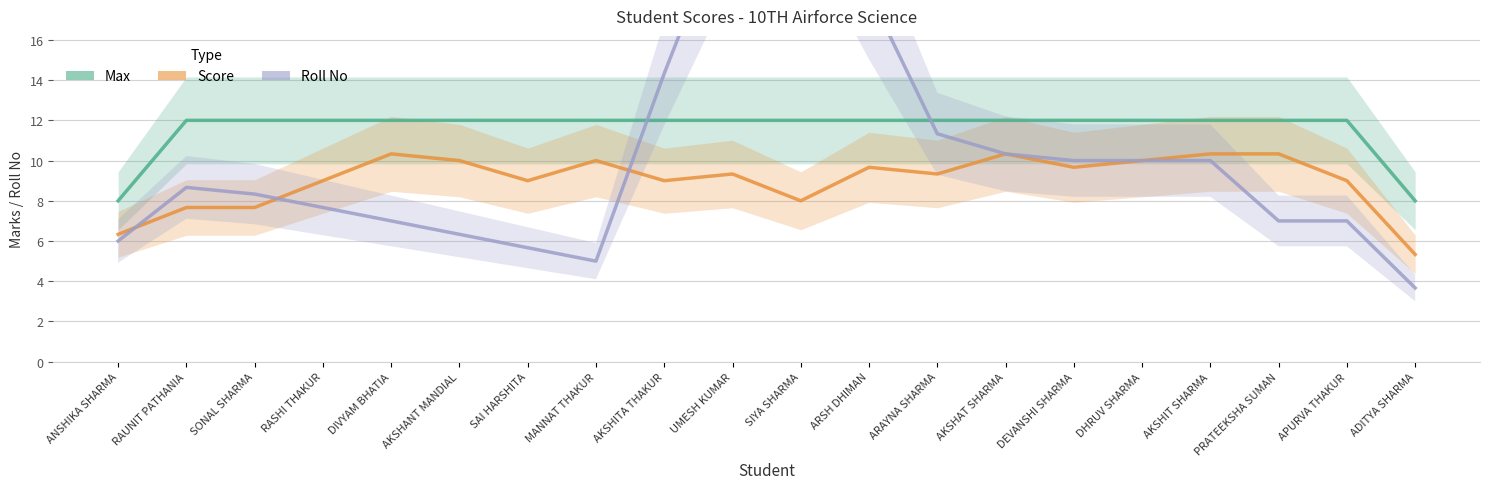

True or false: Max has a value of 3.3 at AKSHAT SHARMA.

False